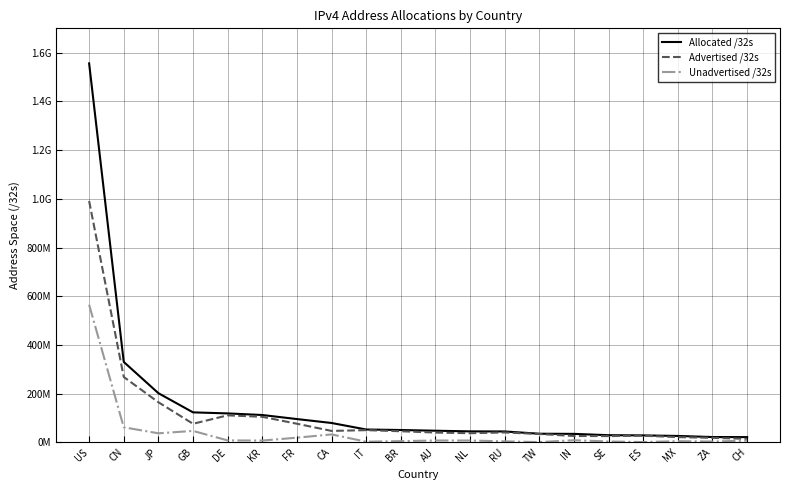

Where does the Unadvertised /32s series first go above 7506352?

US